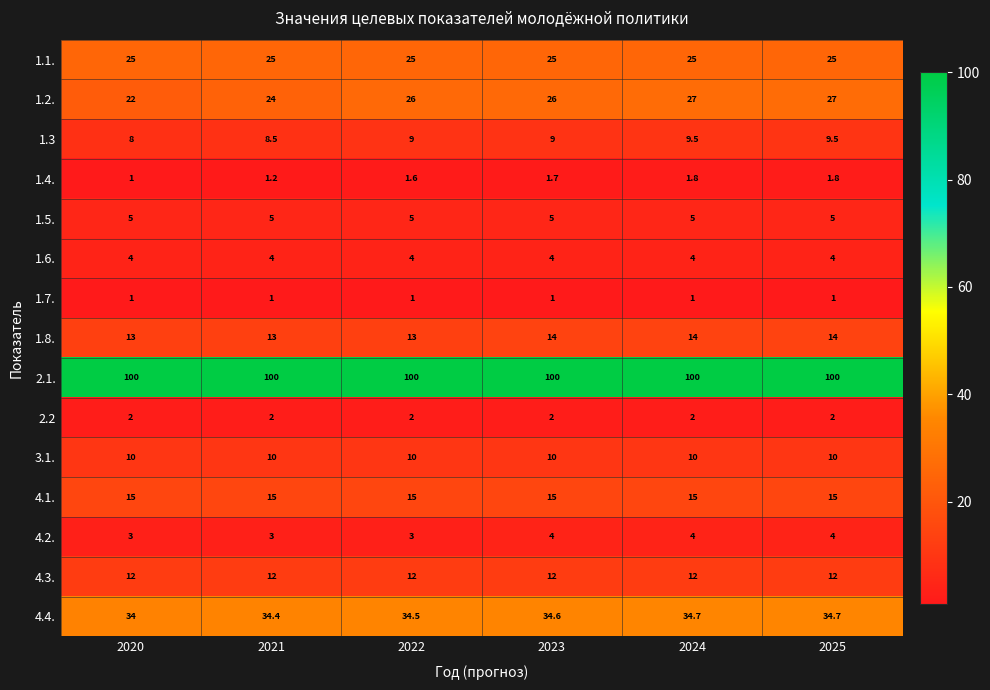

The value of 1.2. at 2022 is 36.5. True or false?

False